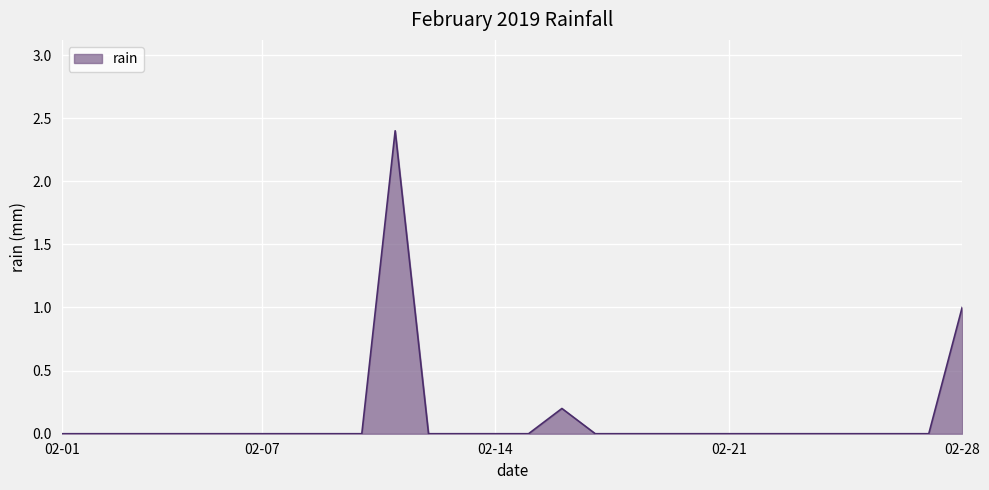

What is the difference between the maximum and minimum values?

2.4